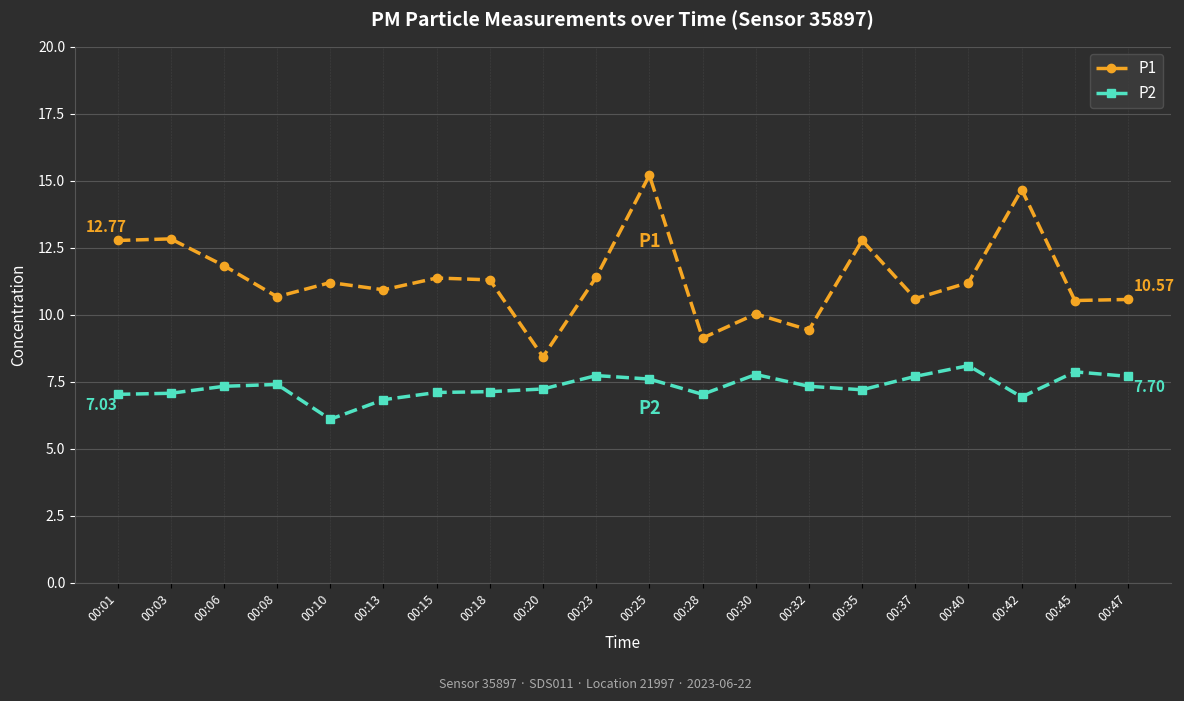

True or false: P2 and P1 cross at least once.

False